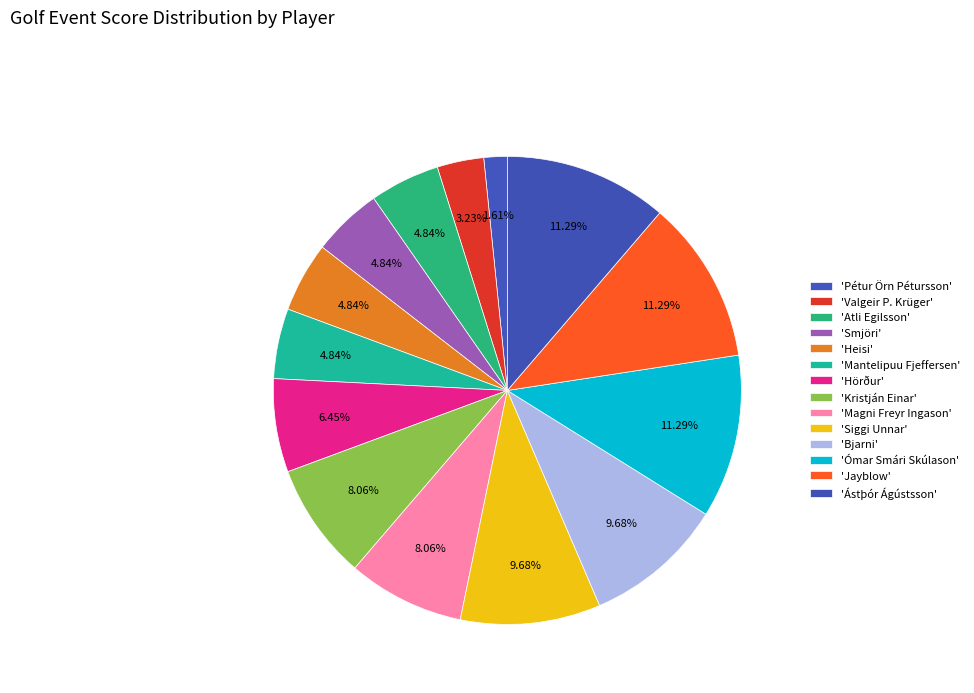

Count the number of slices in the pie.

14